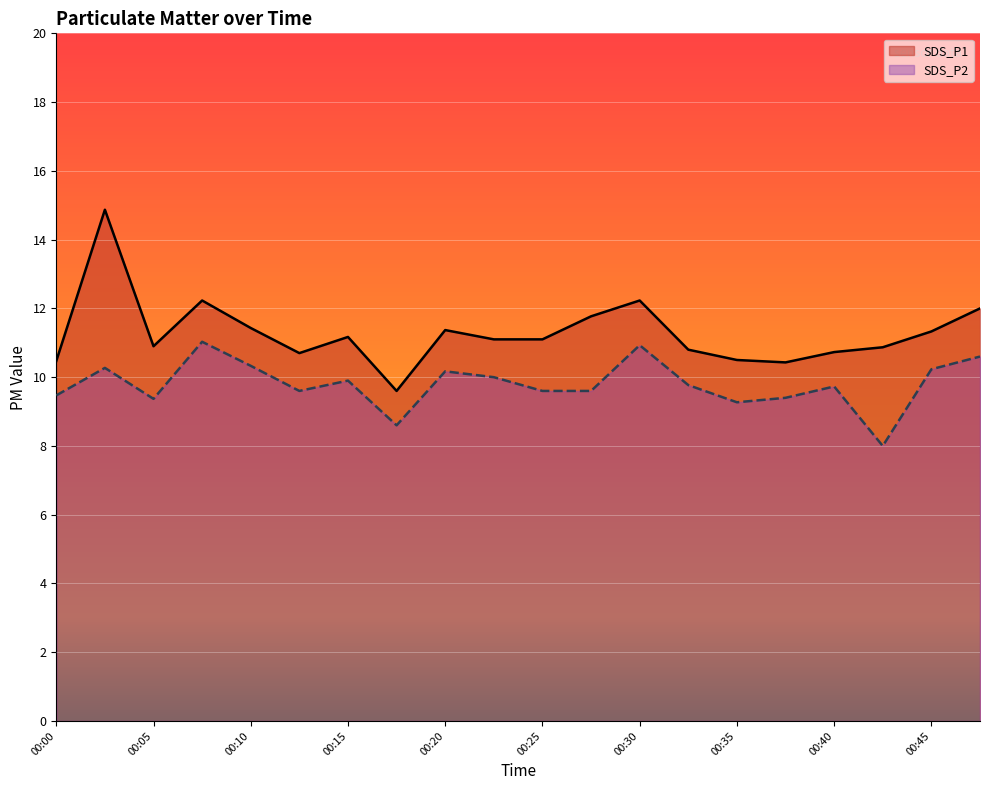

True or false: SDS_P2 has a value of 9.6 at 00:27.

True